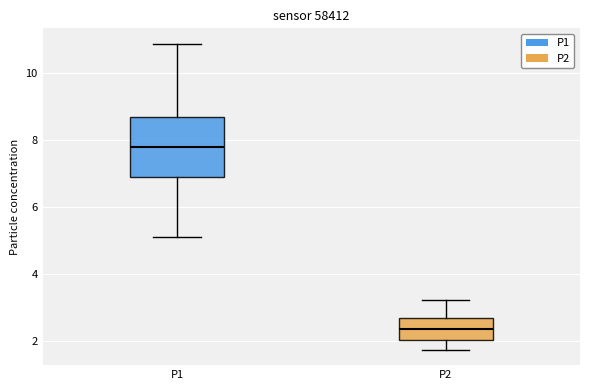

Reading left to right, read every box against the y-axis: the position of its median line, the range the box covers, and the ends of its whiskers. The values are not printed on the chart, so give them approximately, as read against the axis.

P1: median 7.8, box 6.8 to 8.6, whiskers 5.2 to 10.8
P2: median 2.4, box 2.0 to 2.6, whiskers 1.8 to 3.2